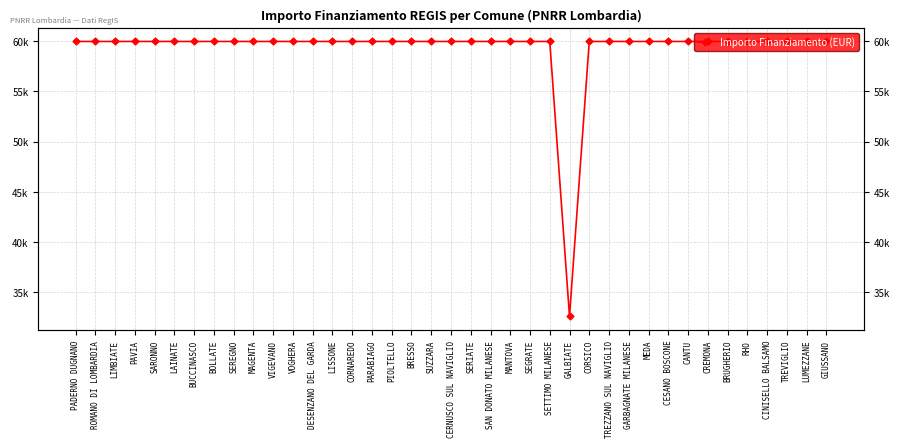

How many values are below 59966?

1